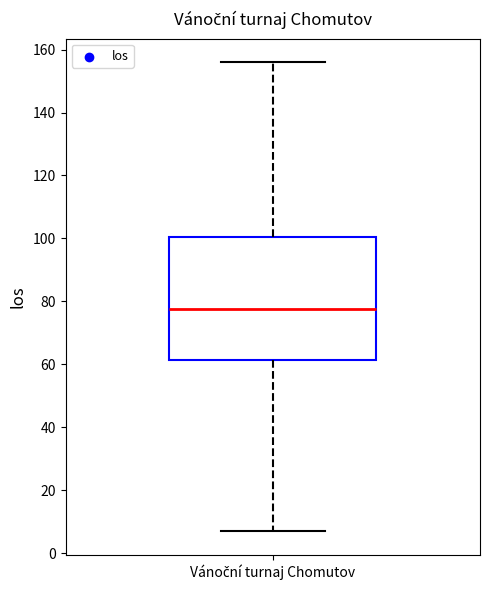

Read this box plot against the y-axis: the position of the median line, the range covered by the box, and the ends of both whiskers. The values are not printed on the chart, so give them approximately, as read against the axis.

median 78, box 62 to 100, whiskers 8 to 156